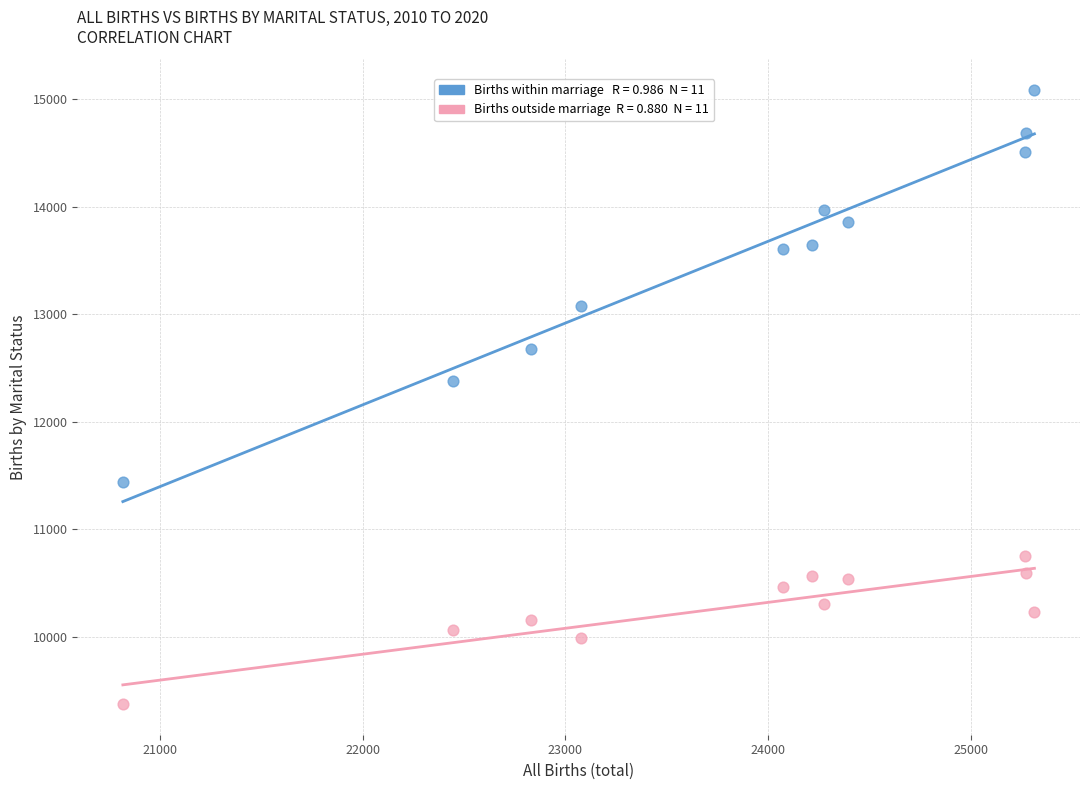

Across all series, what Y value is closest to 12231?

12378